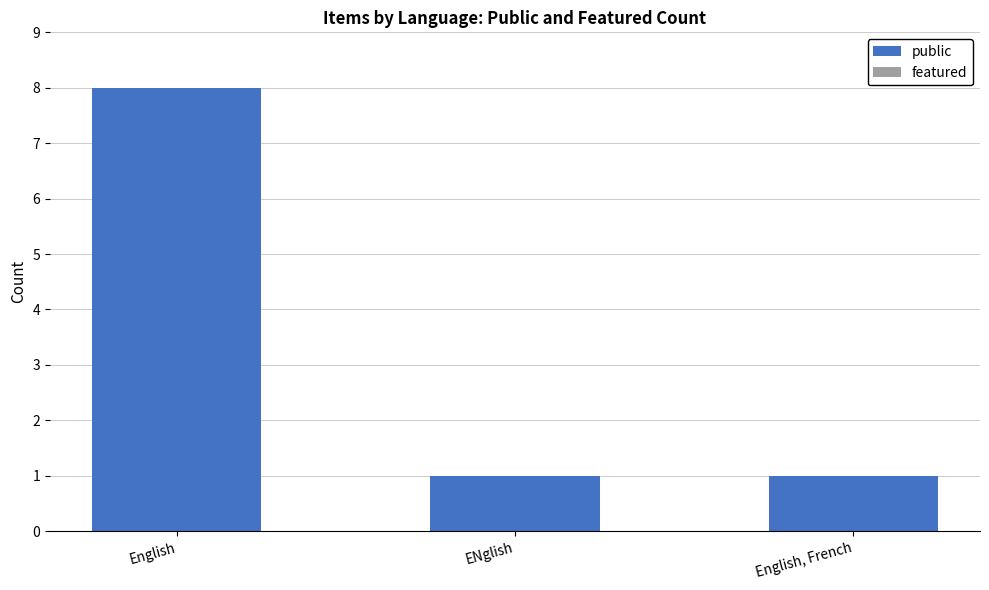

The chart shows a value of 1 at English, French. True or false?

True